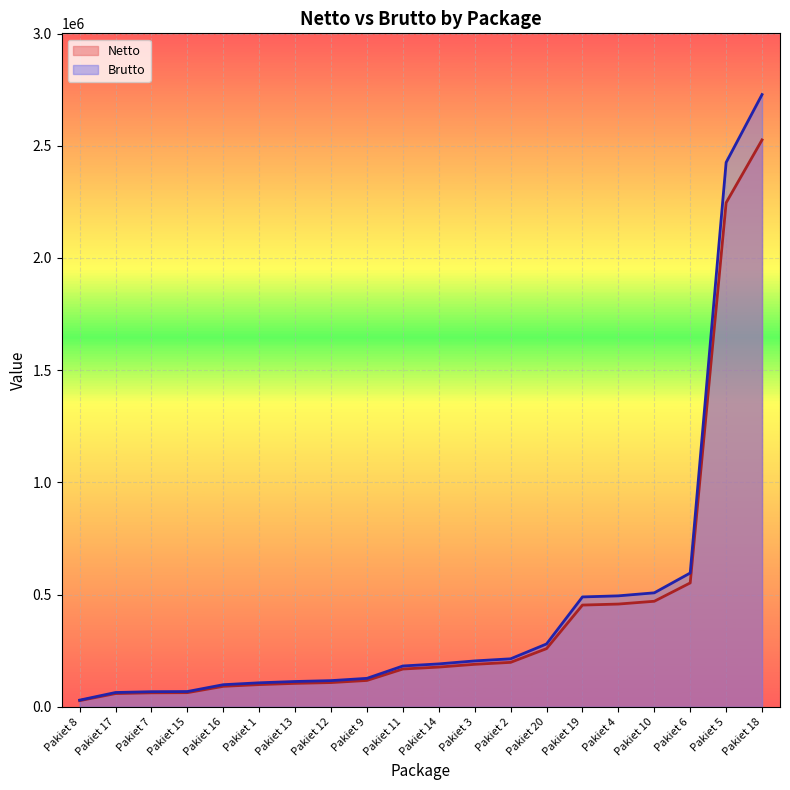

Where is Netto nearest to the value 1276750?

Pakiet 6